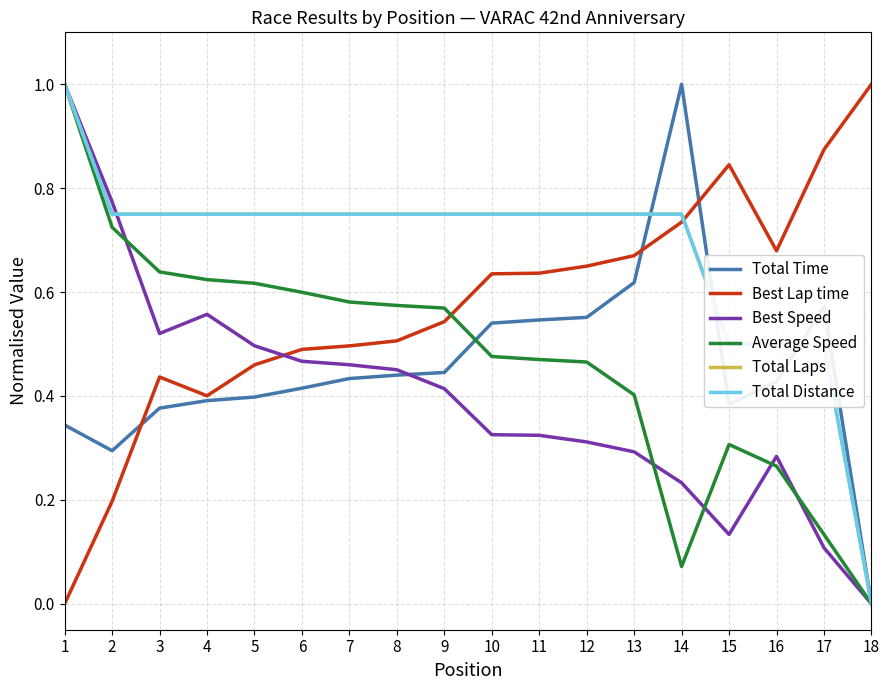

Rank the series by their maximum value, from lowest to highest.

Total Time, Best Lap time, Best Speed, Average Speed, Total Laps, Total Distance